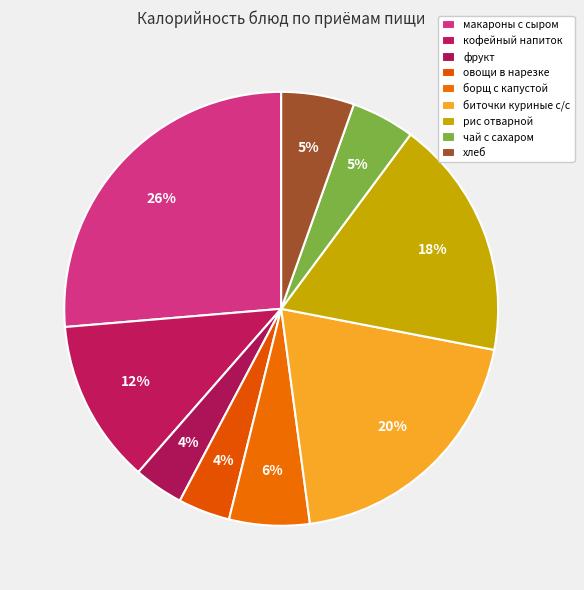

Approximately how many times larger is the value at борщ с капустой compared to овощи в нарезке?

1.5